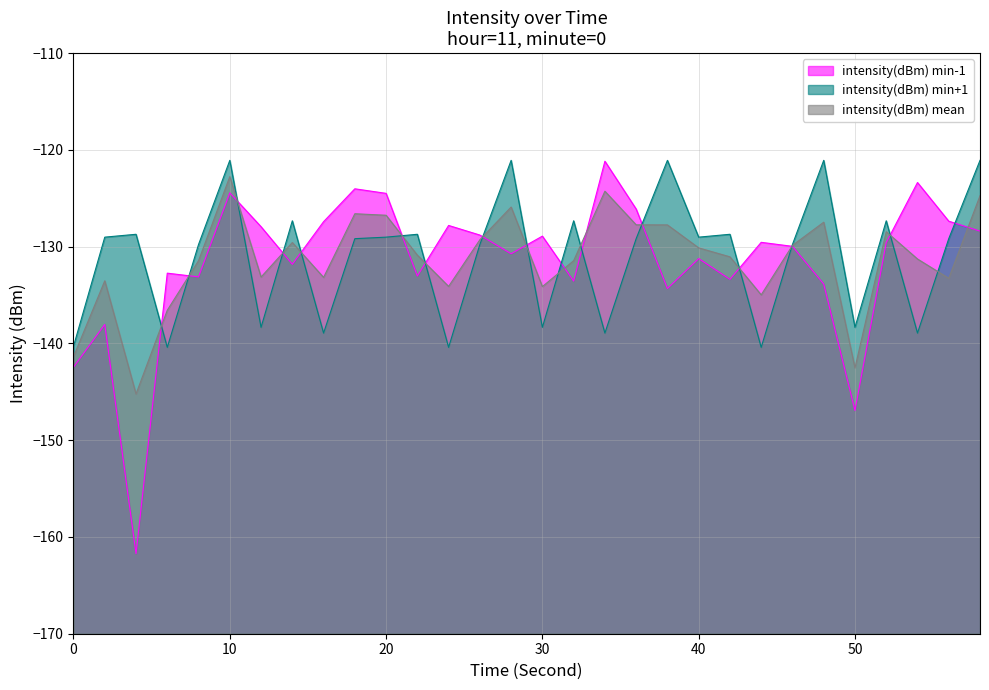

True or false: intensity(dBm) mean and intensity(dBm) min+1 intersect in this chart.

True